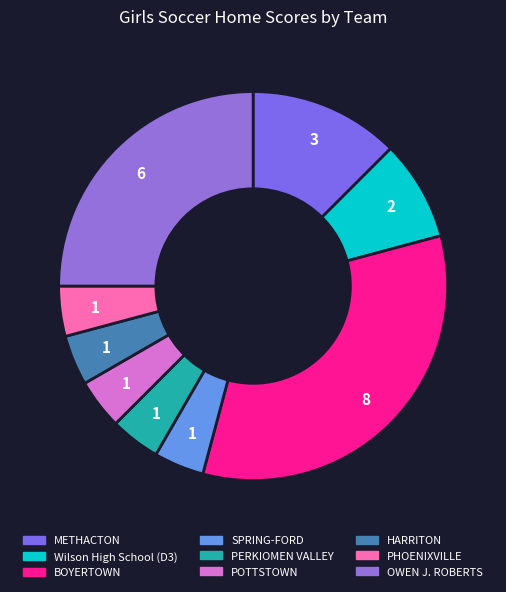

The PHOENIXVILLE slice represents 4% of the pie. True or false?

True